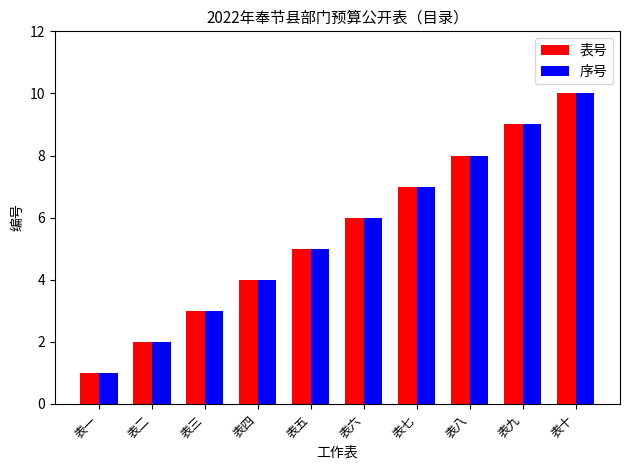

Count the number of data series in this chart.

2